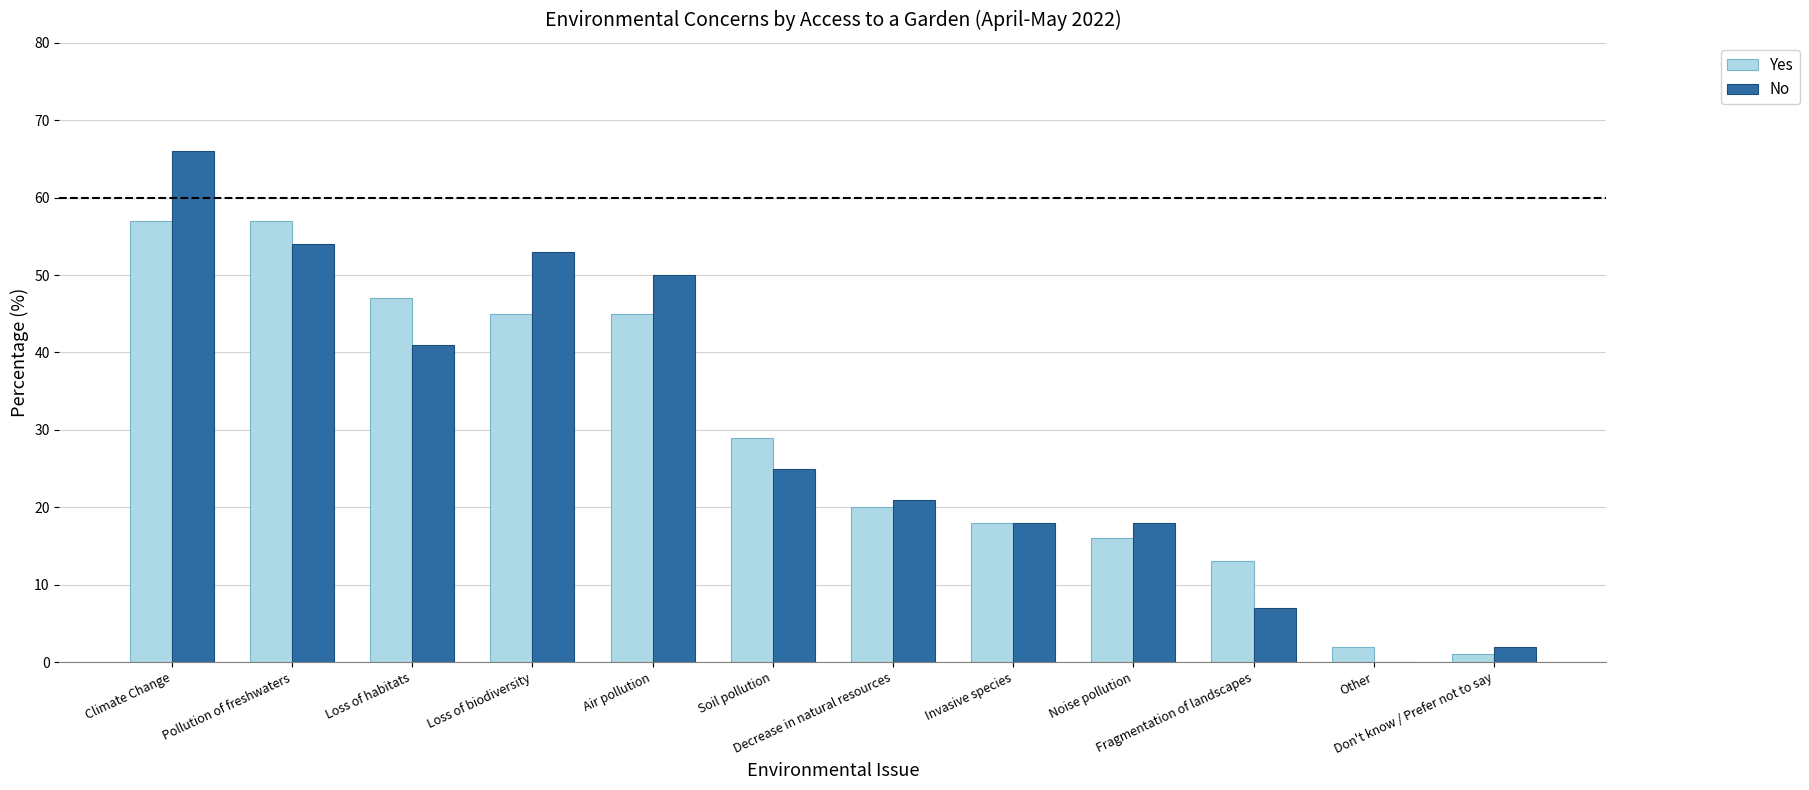

What is the highest value of the No series?

66